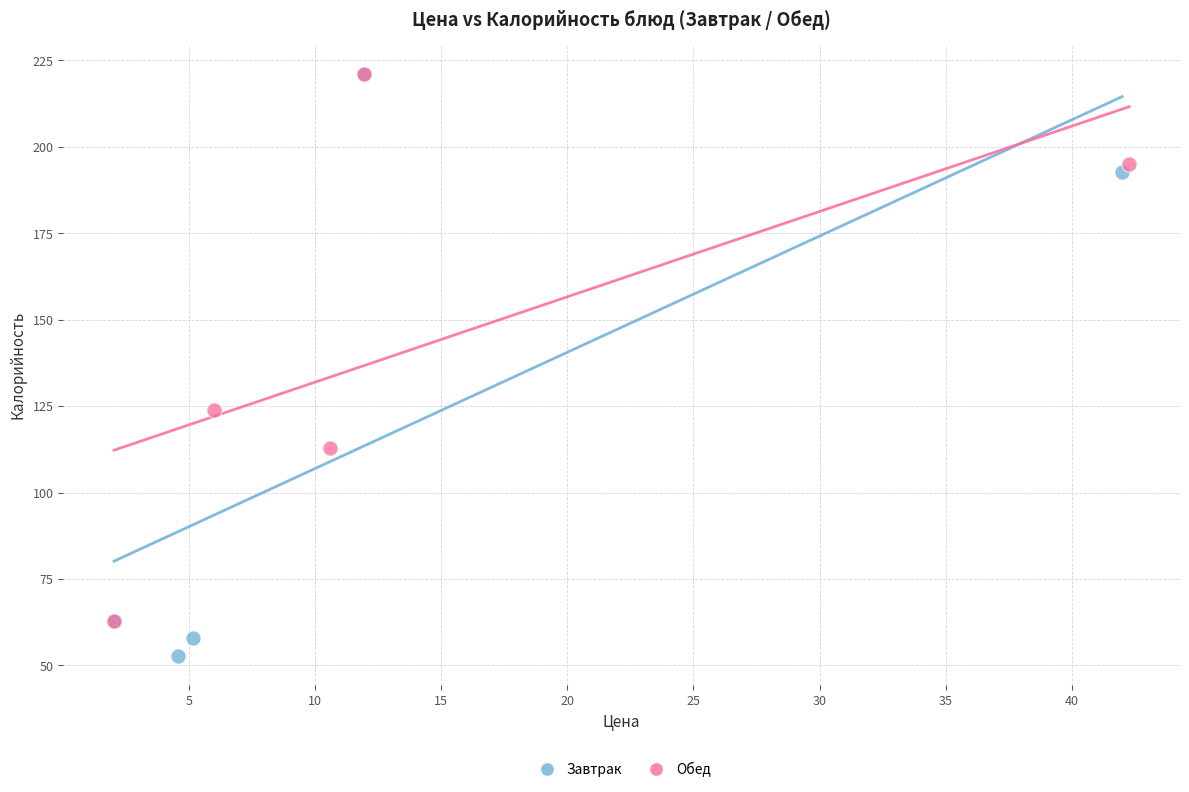

Which series contains the lowest Y value?

Завтрак